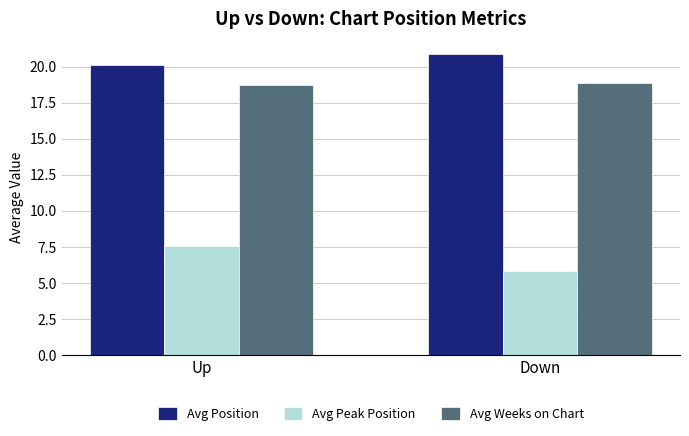

What is the difference between the Avg Position values at Up and Down?

0.8